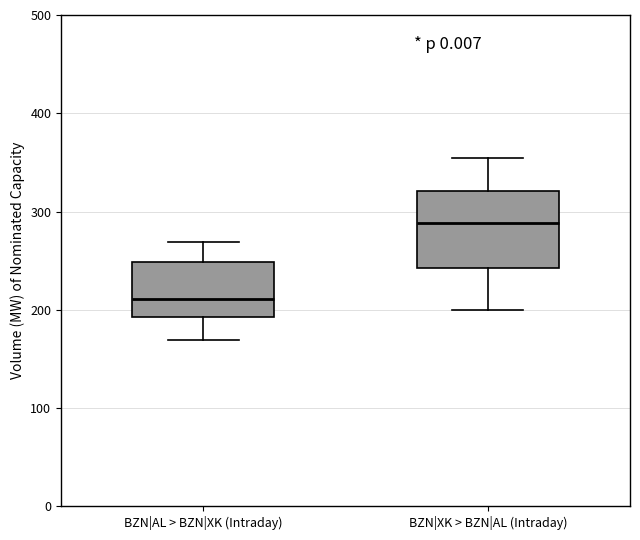

Where does the lower whisker of the box for BZN|AL > BZN|XK (Intraday) end on the y-axis? The values are not printed on the chart, so give them approximately, as read against the axis.

170